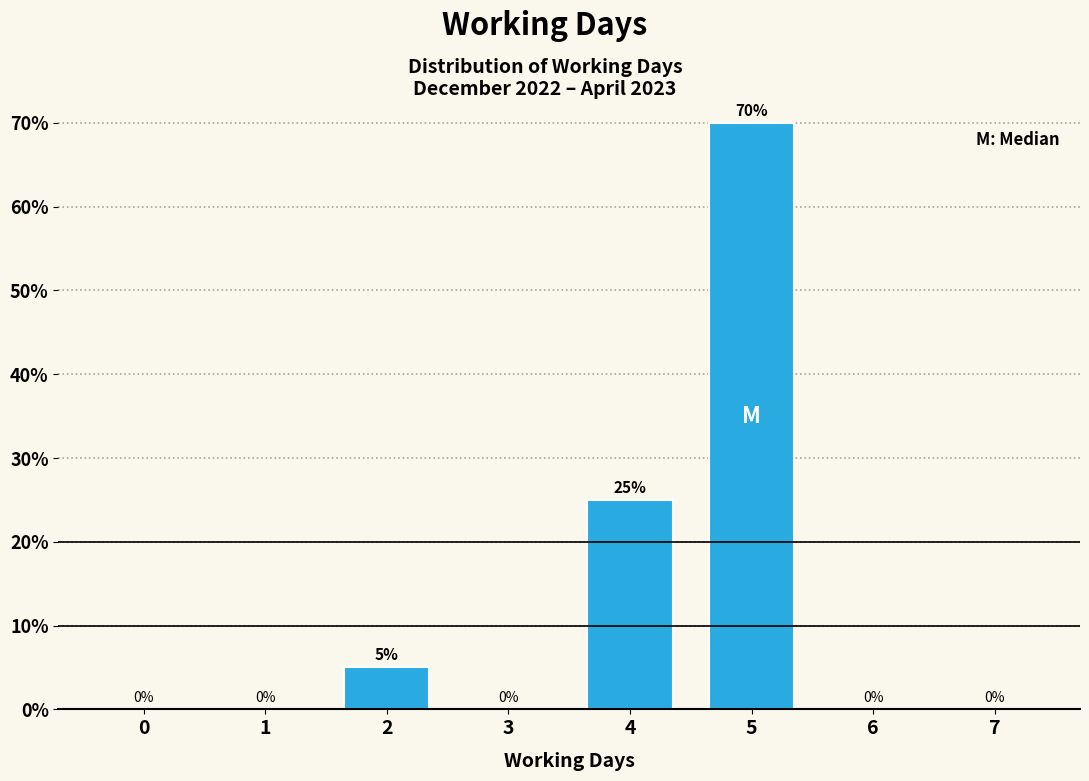

Reading left to right, list all the values displayed in this chart.

0=0	1=0	2=5	3=0	4=25	5=70	6=0	7=0